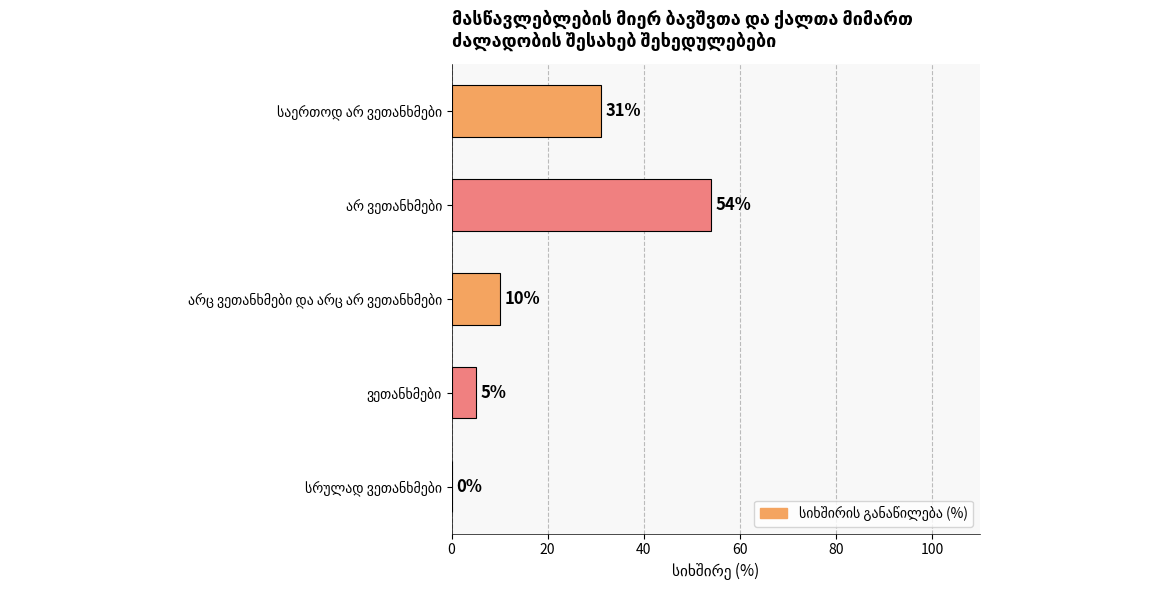

What is the maximum value shown in the chart?

54